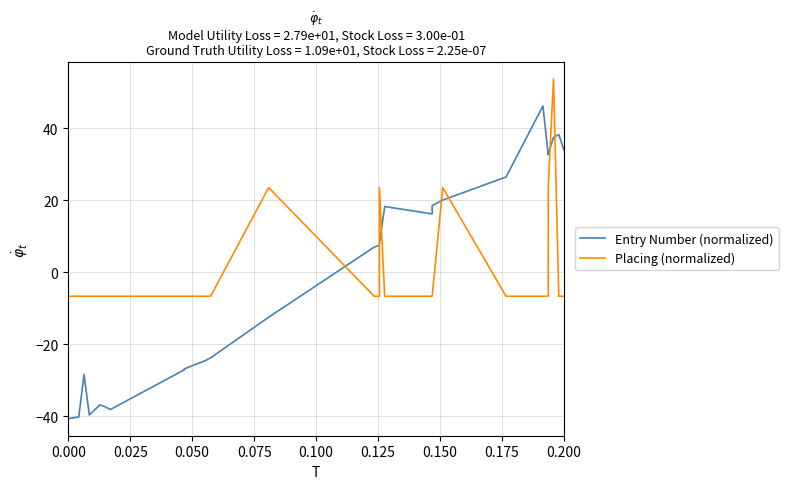

Which series has the largest range (max minus min)?

Entry Number (normalized)